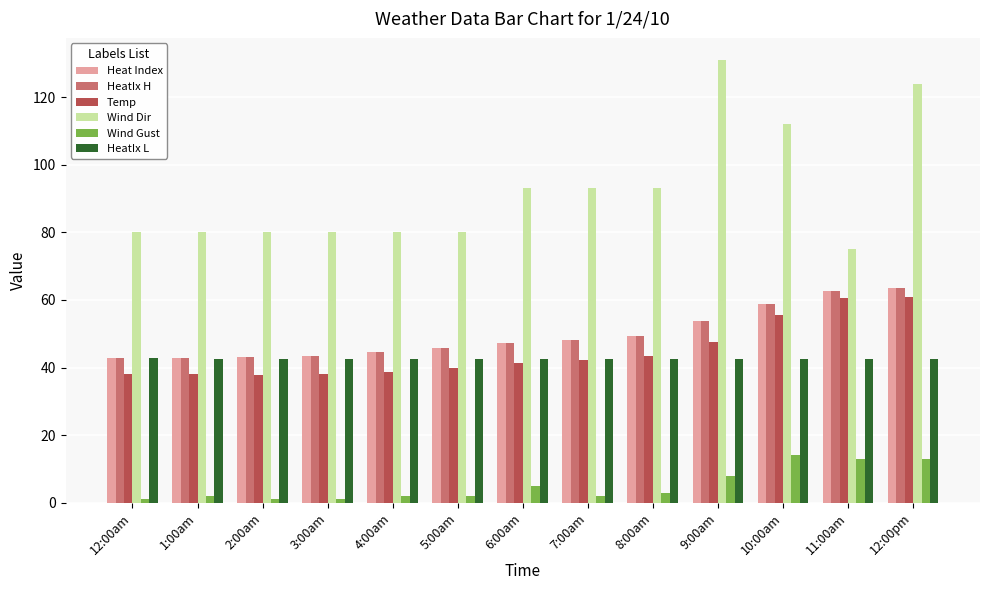

Which series has the largest total across all categories?

Wind Dir